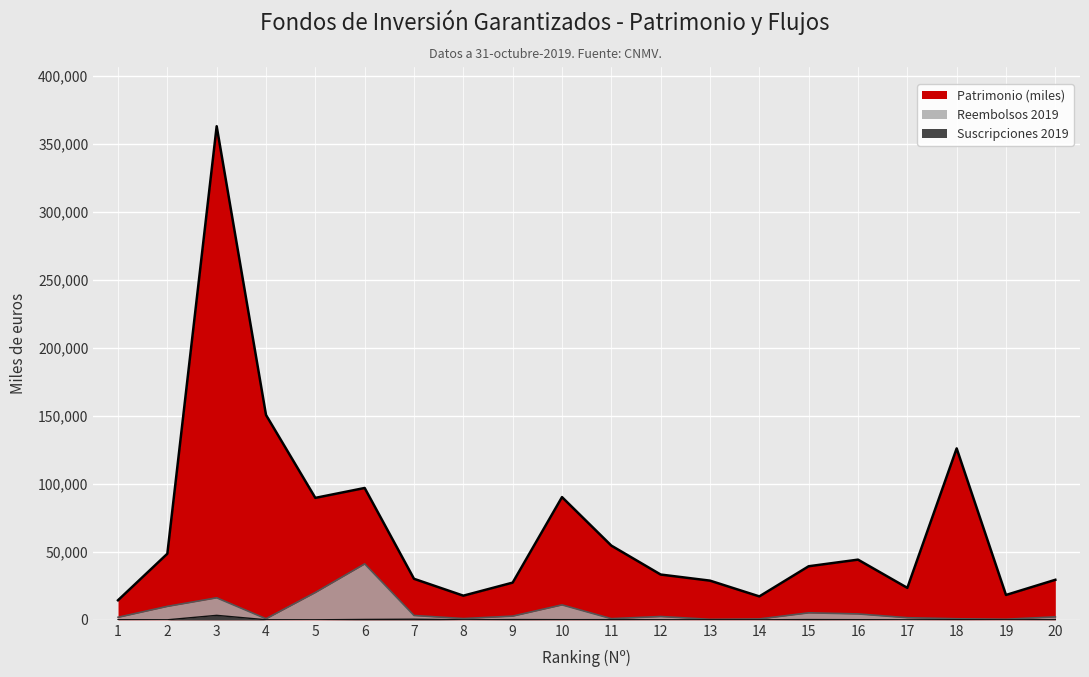

Which series has the largest total across all categories?

Patrimonio (miles)